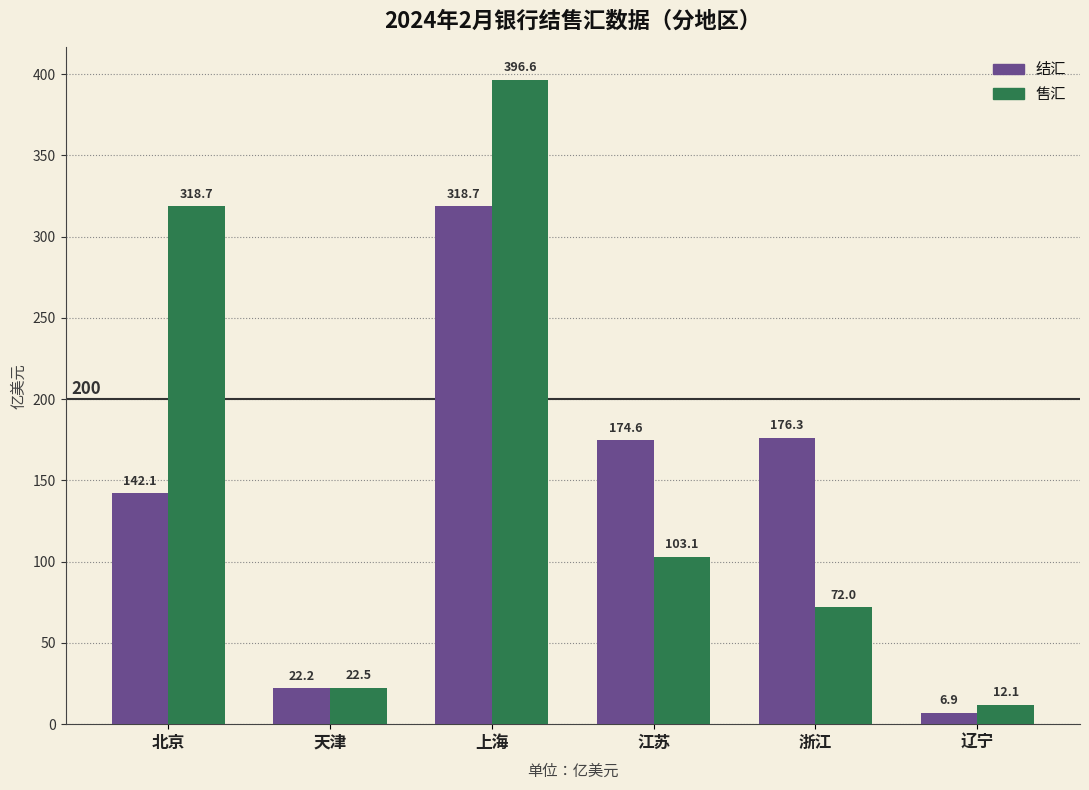

What is the approximate value of 售汇 at 江苏?

103.1